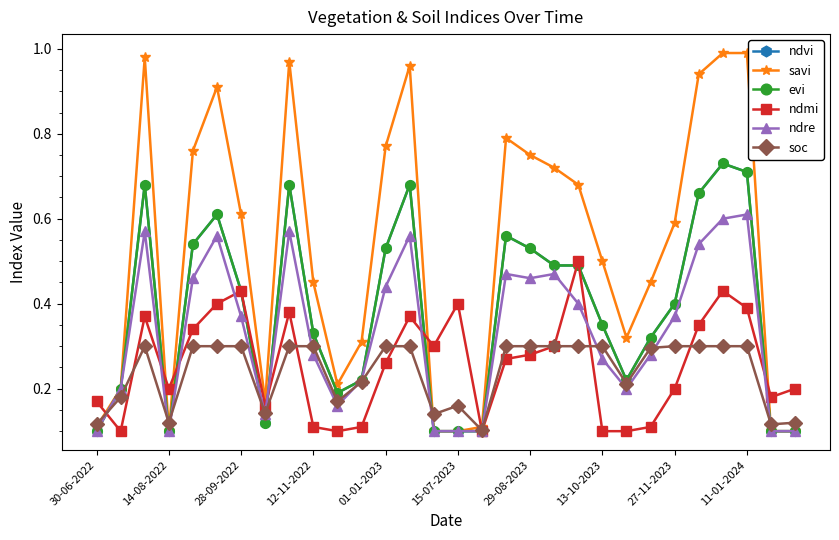

Is this an area chart (filled region under the line)?

No